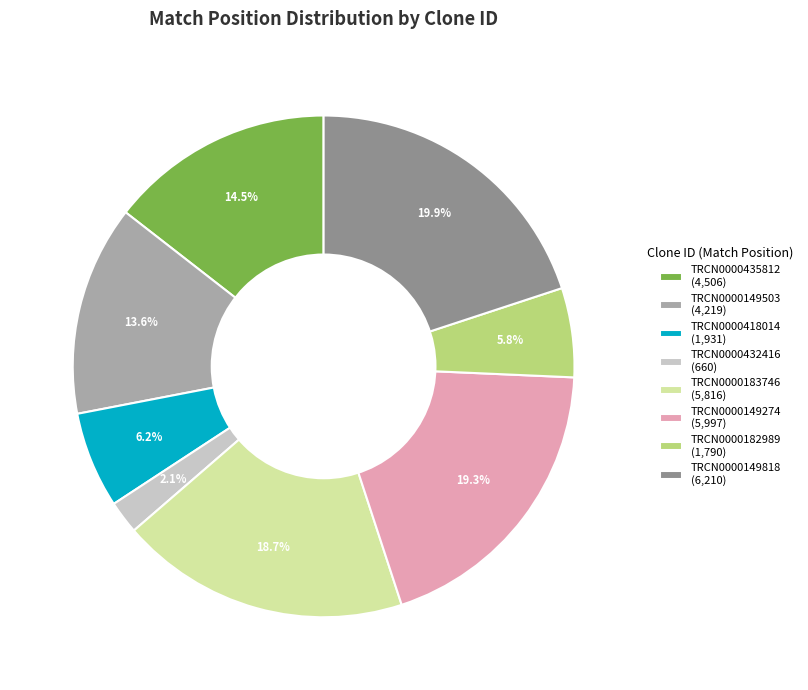

Does TRCN0000418014 account for over 50% of the chart?

No